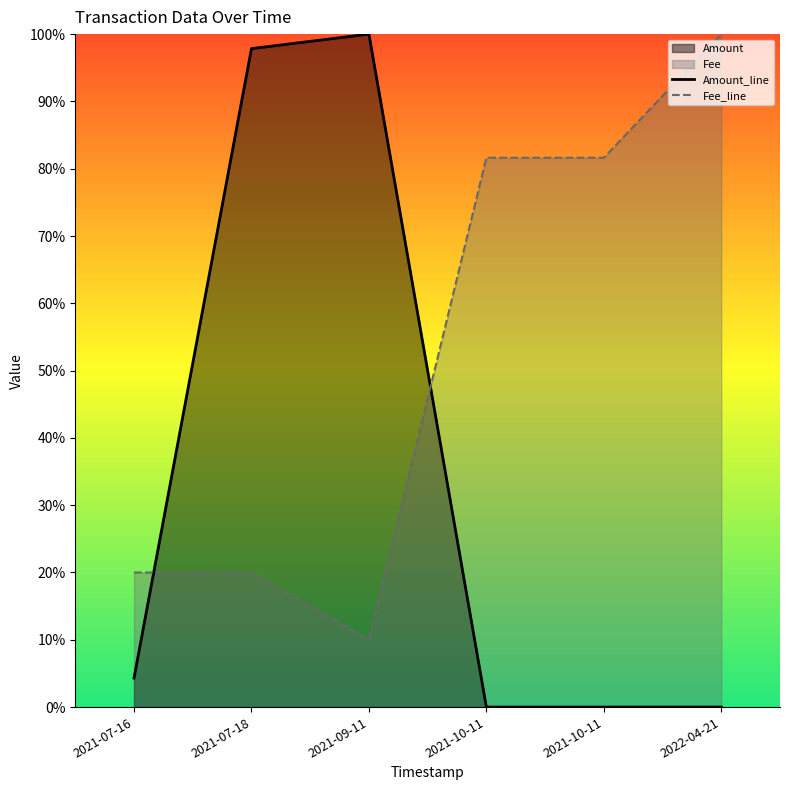

After their last crossing, which series has the higher values: Fee_line or Amount_line?

Fee_line